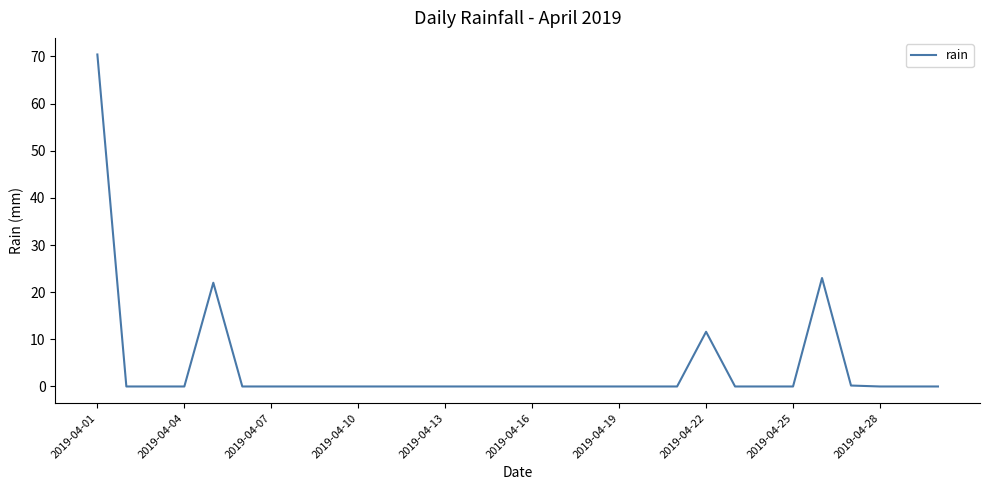

What is the difference between the maximum and minimum values?

70.4